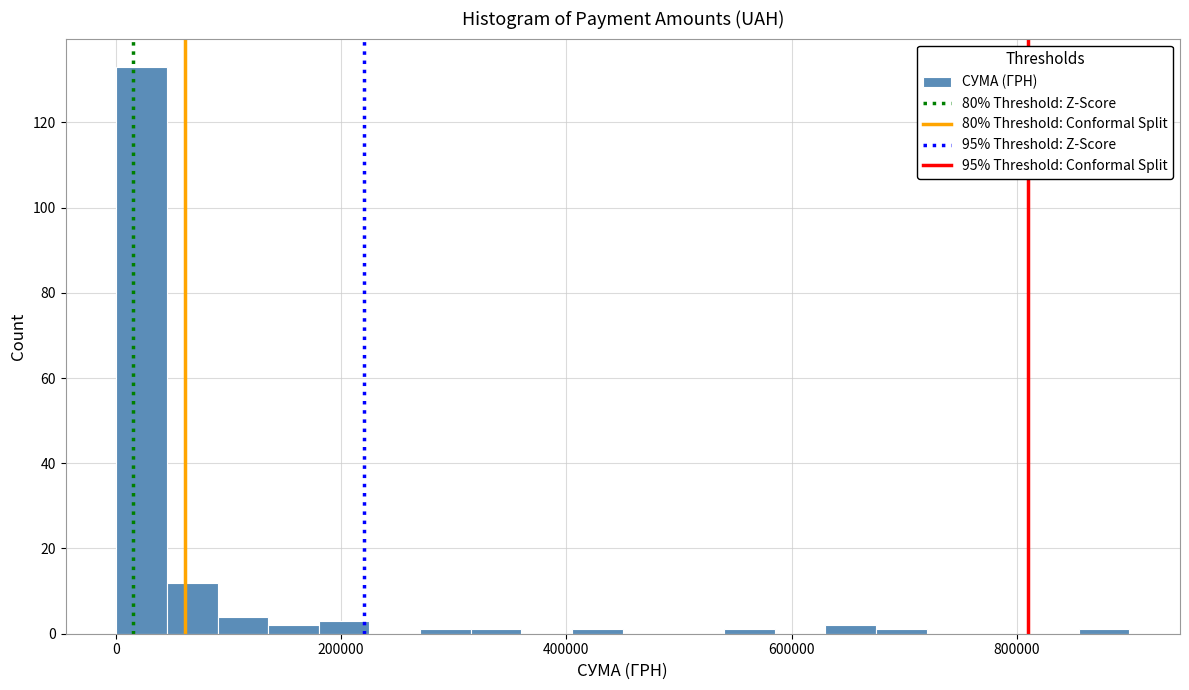

Read against the x-axis, roughly where is the centre of the tallest bar?

20000